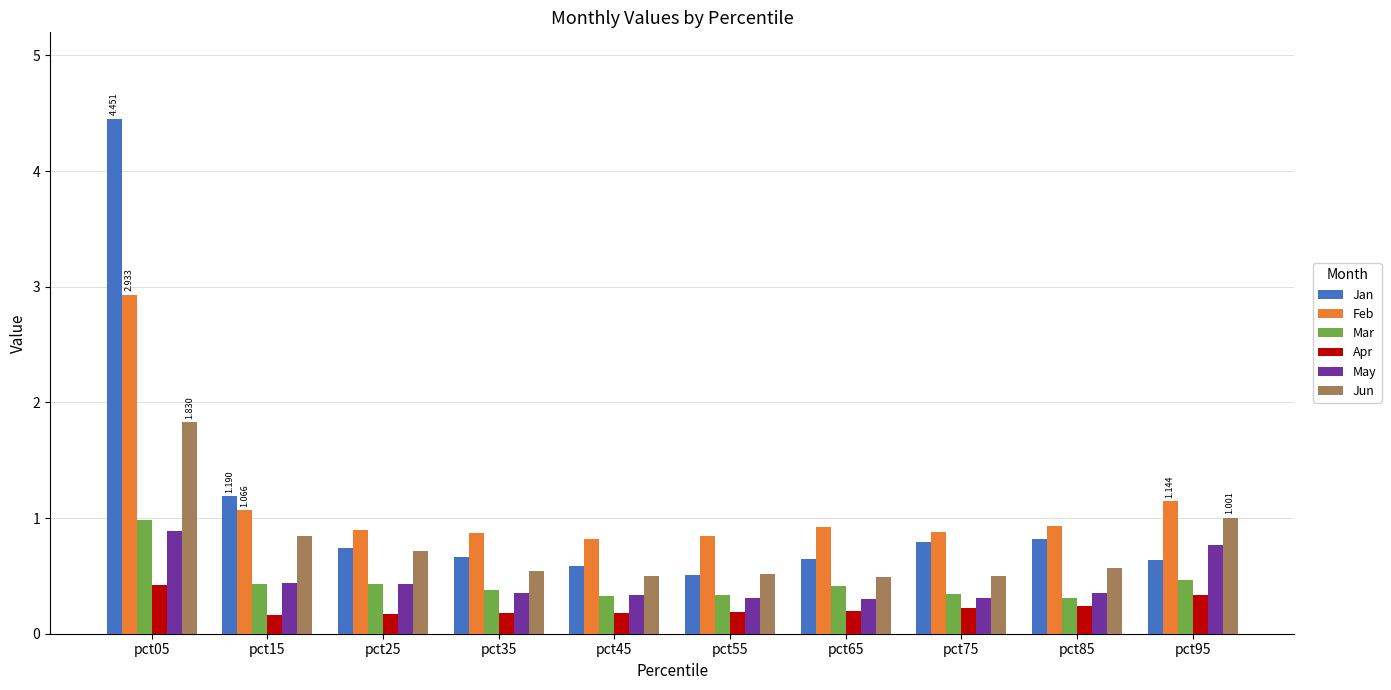

What is the value of the Jun bar at the 2nd from the left?

0.8